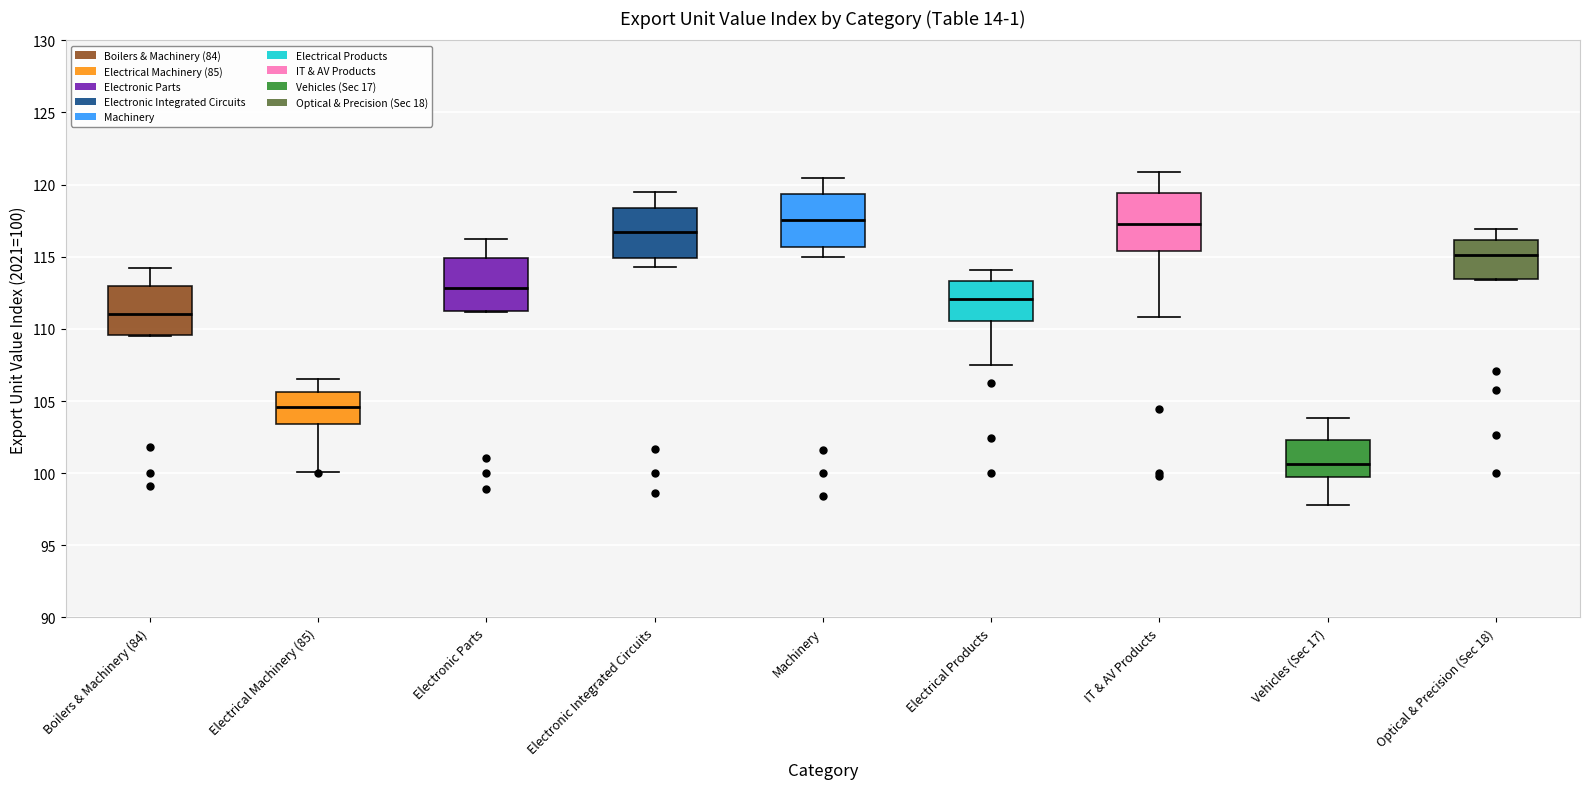

Reading left to right, transcribe this box plot: for each box, give where its median line is, the range the box spans, and where its two whiskers end, as read against the y-axis. The values are not printed on the chart, so give them approximately, as read against the axis.

Boilers & Machinery (84): median 111.0, box 109.5 to 113.0, whiskers 109.5 to 114.0
Electrical Machinery (85): median 104.5, box 103.5 to 105.5, whiskers 100.0 to 106.5
Electronic Parts: median 113.0, box 111.5 to 115.0, whiskers 111.0 to 116.0
Electronic Integrated Circuits: median 117.0, box 115.0 to 118.5, whiskers 114.5 to 119.5
Machinery: median 117.5, box 115.5 to 119.5, whiskers 115.0 to 120.5
Electrical Products: median 112.0, box 110.5 to 113.5, whiskers 107.5 to 114.0
IT & AV Products: median 117.5, box 115.5 to 119.5, whiskers 111.0 to 121.0
Vehicles (Sec 17): median 100.5, box 99.5 to 102.5, whiskers 98.0 to 104.0
Optical & Precision (Sec 18): median 115.0, box 113.5 to 116.0, whiskers 113.5 to 117.0